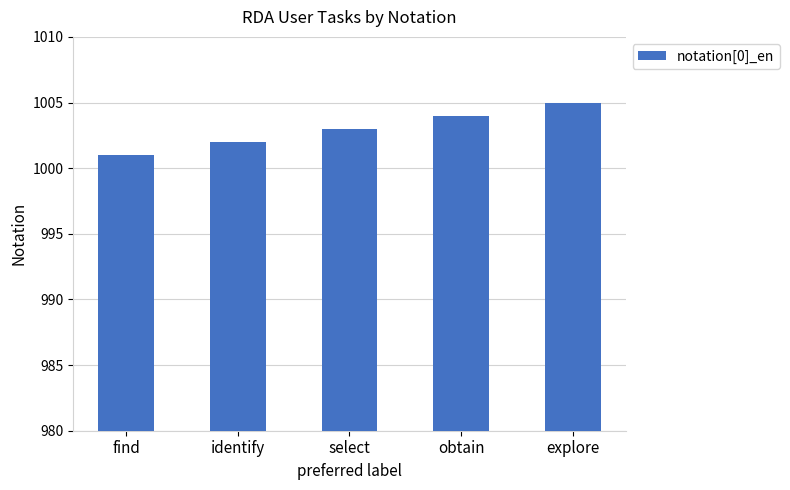

Which has a higher value, obtain or explore?

explore